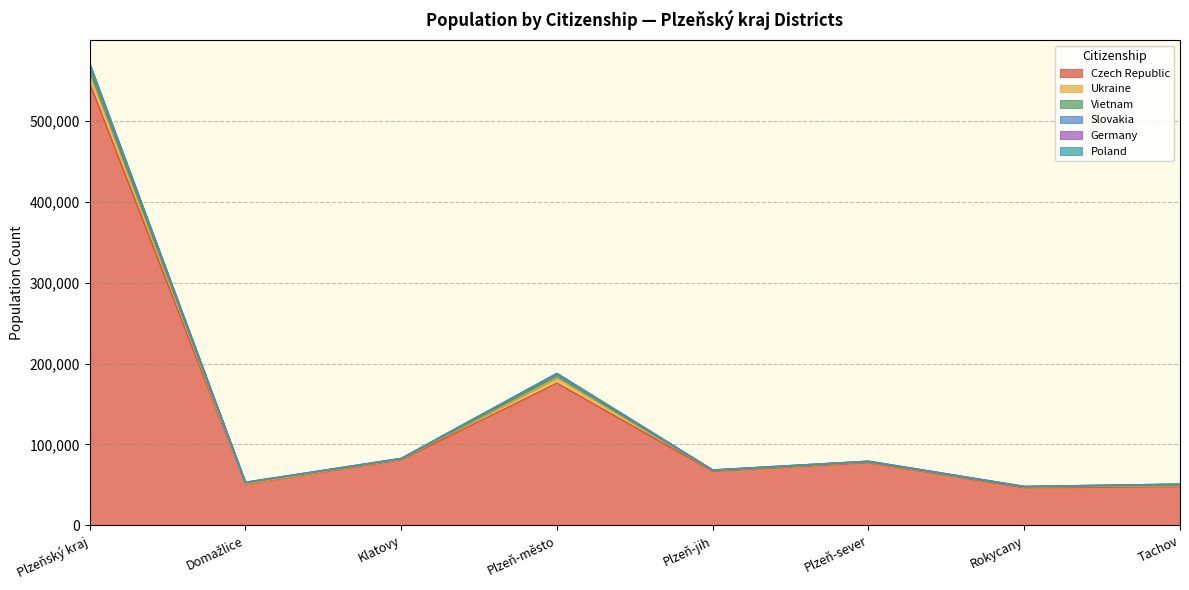

What are all the series names shown in the legend?

Czech Republic, Ukraine, Vietnam, Slovakia, Germany, Poland